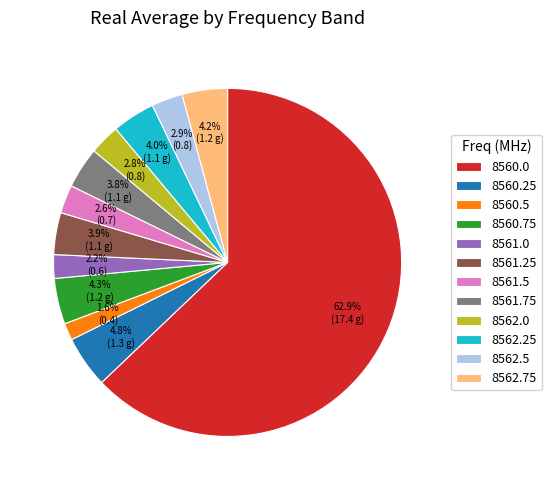

True or false: 8560.75 accounts for 16% of the total.

False